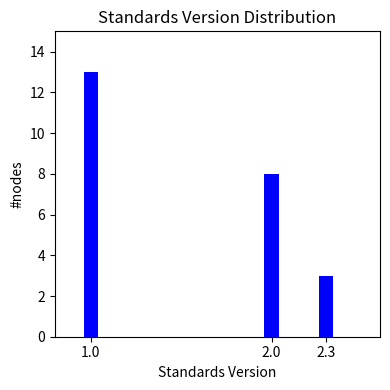

Reading left to right, extract all data points from this chart.

13	8	3